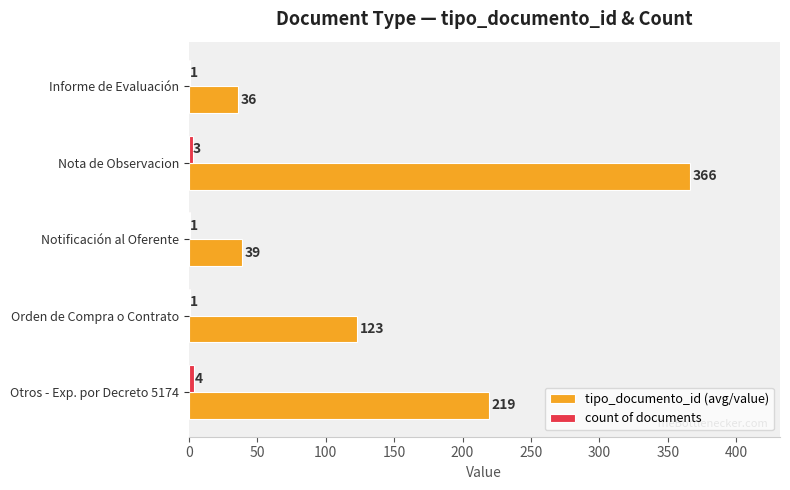

What is the total value across all series at Informe de Evaluación?

37